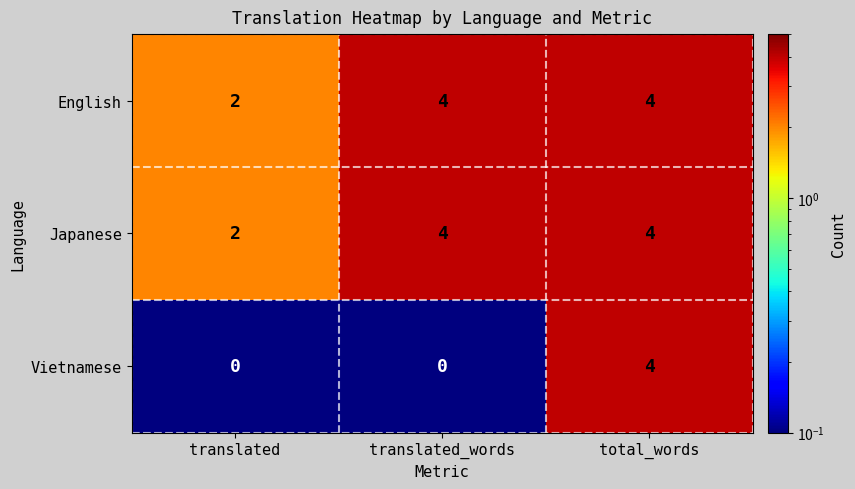

How many data points does each series have?

3